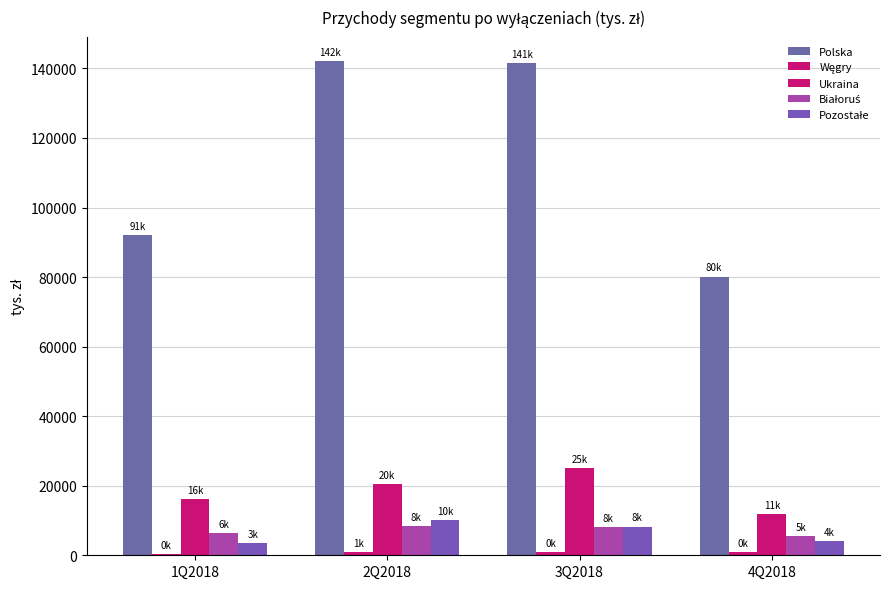

Reading left to right, transcribe all the data shown in this chart.

Polska: 1Q2018=91979	2Q2018=142026	3Q2018=141637	4Q2018=80155
Węgry: 1Q2018=451	2Q2018=1005	3Q2018=948	4Q2018=861
Ukraina: 1Q2018=16070	2Q2018=20500	3Q2018=25116	4Q2018=11767
Białoruś: 1Q2018=6406	2Q2018=8354	3Q2018=8076	4Q2018=5538
Pozostałe: 1Q2018=3487	2Q2018=10009	3Q2018=8234	4Q2018=4158